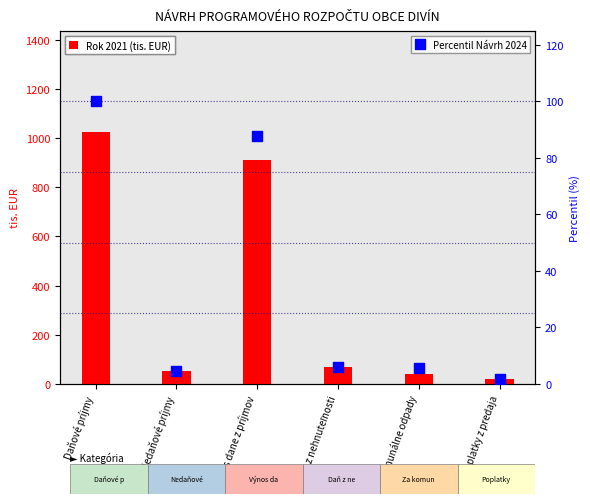

Which series contains the lowest Y value?

Percentil Návrh 2024